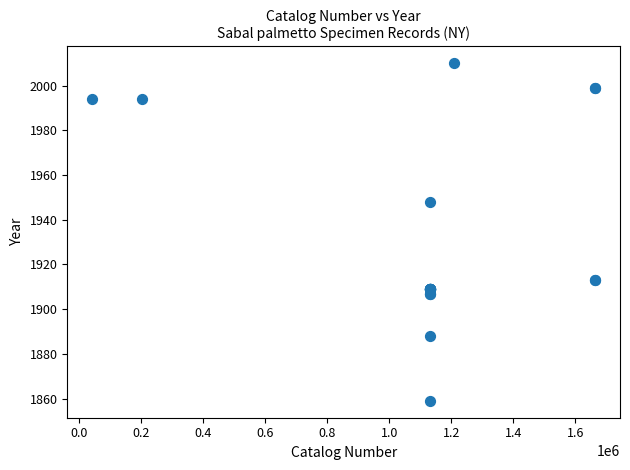

What Y value in the scatter plot is closest to 1934?

1948